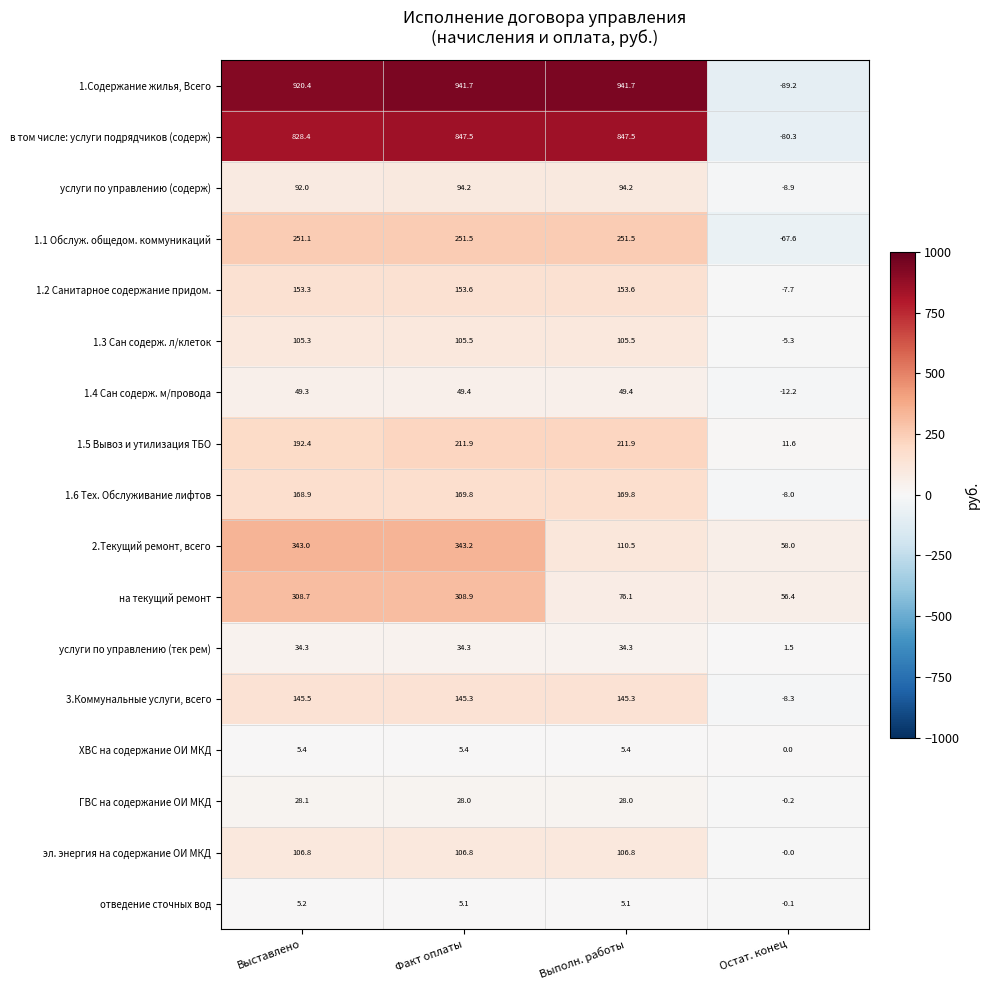

Which series has the largest range (max minus min)?

1.Содержание жилья, Всего